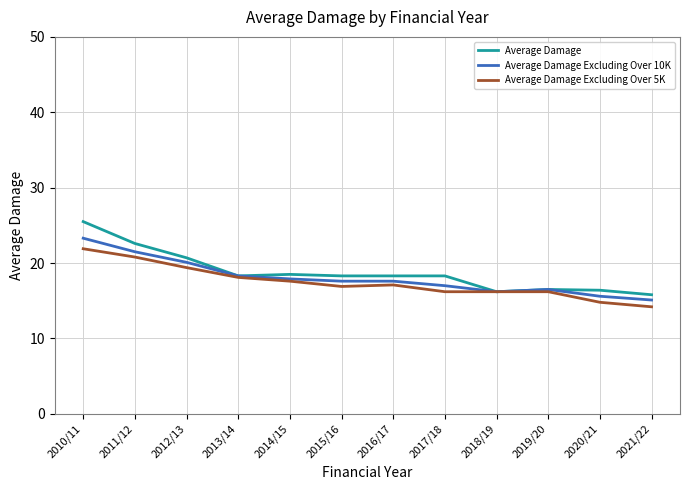

Rank the series by their average value, from highest to lowest.

Average Damage, Average Damage Excluding Over 10K, Average Damage Excluding Over 5K